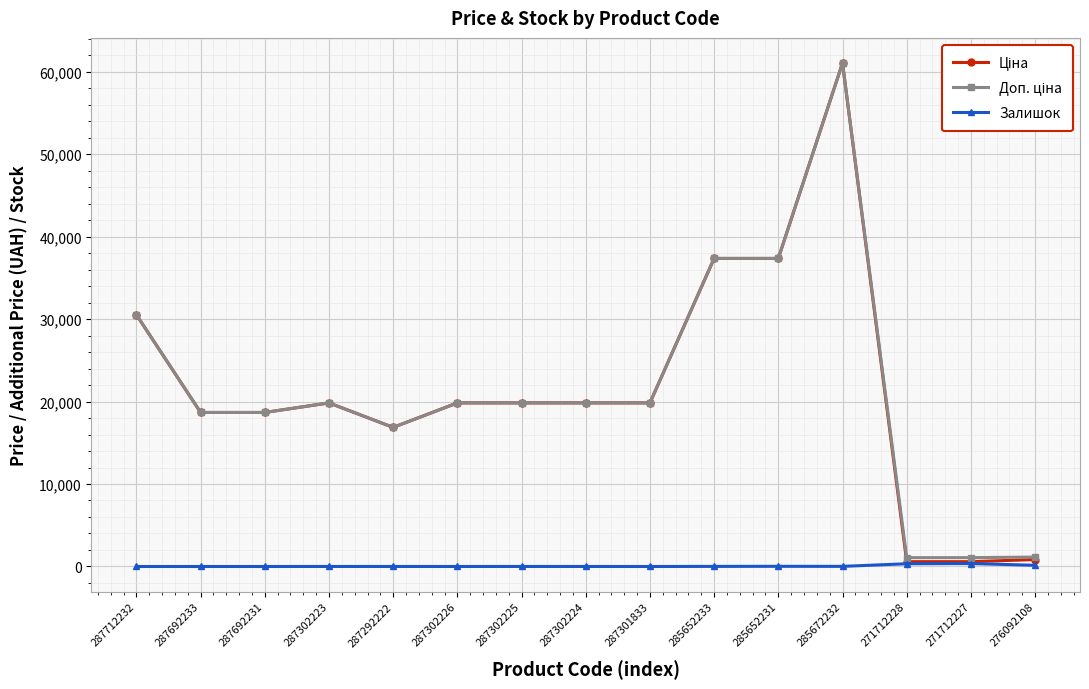

At which category does the chart reach its peak across all series?

285672232